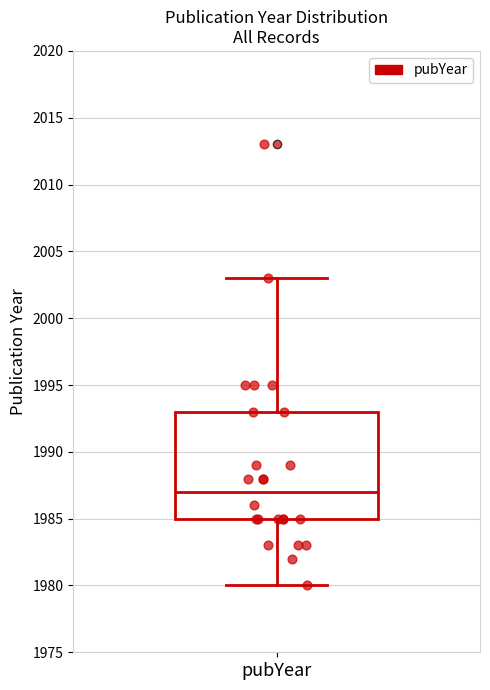

Read this box plot against the y-axis: the position of the median line, the range covered by the box, and the ends of both whiskers. The values are not printed on the chart, so give them approximately, as read against the axis.

median 1987, box 1985 to 1993, whiskers 1980 to 2003